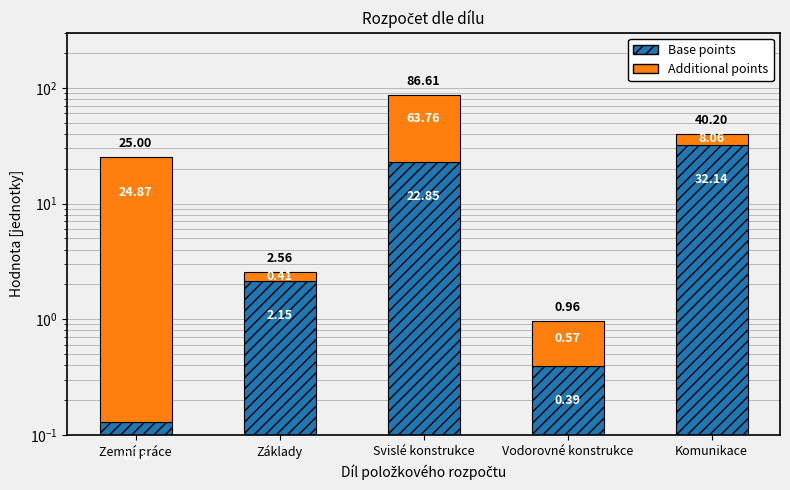

Which series has the widest spread of values?

Additional points